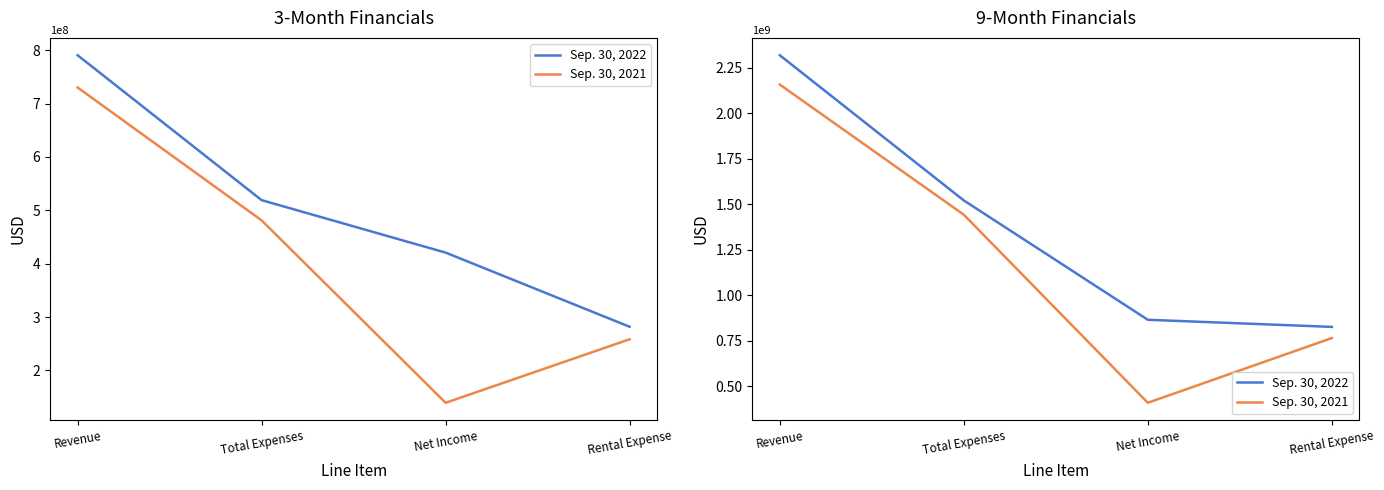

Rank the series by their average value, from highest to lowest.

Sep. 30, 2022, Sep. 30, 2021